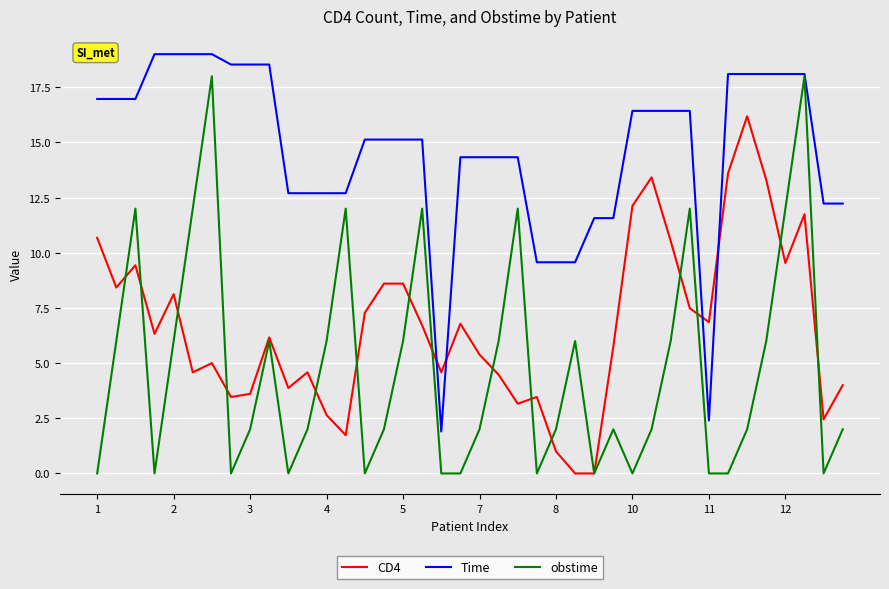

Which series ends up on top after the final intersection of CD4 and Time?

Time